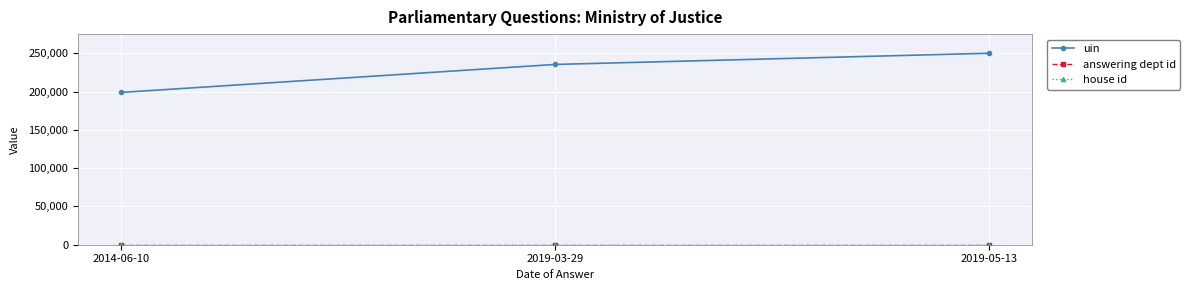

What is the spread (max minus min) of values at 2019-03-29?

235312